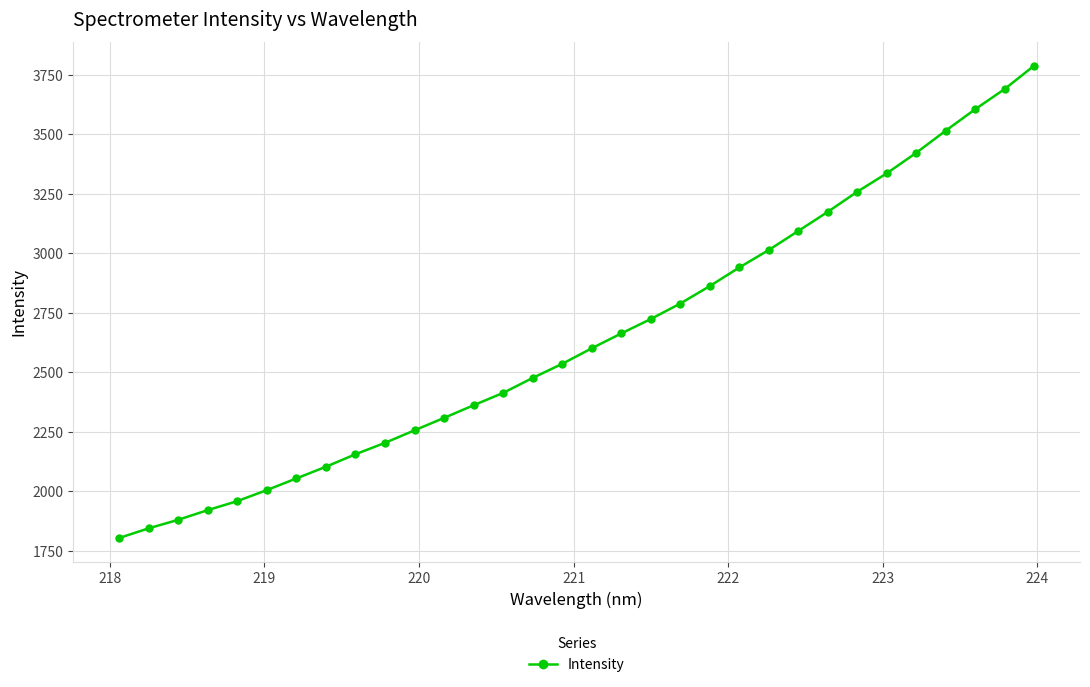

What is the minimum value shown in the chart?

1802.7